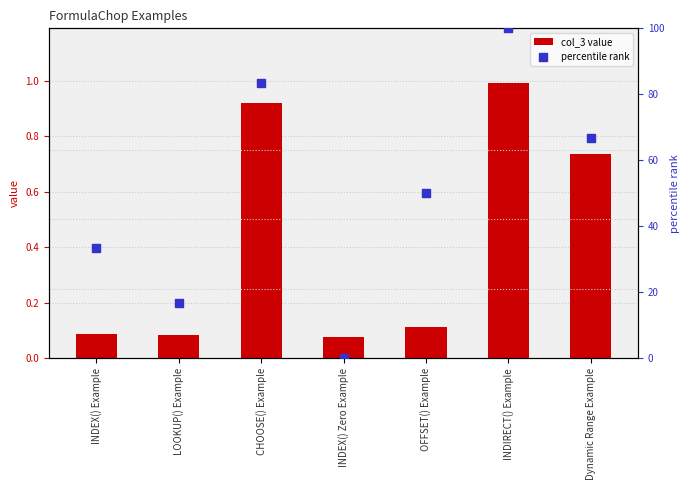

At how many categories does at least one series exceed 76?

2